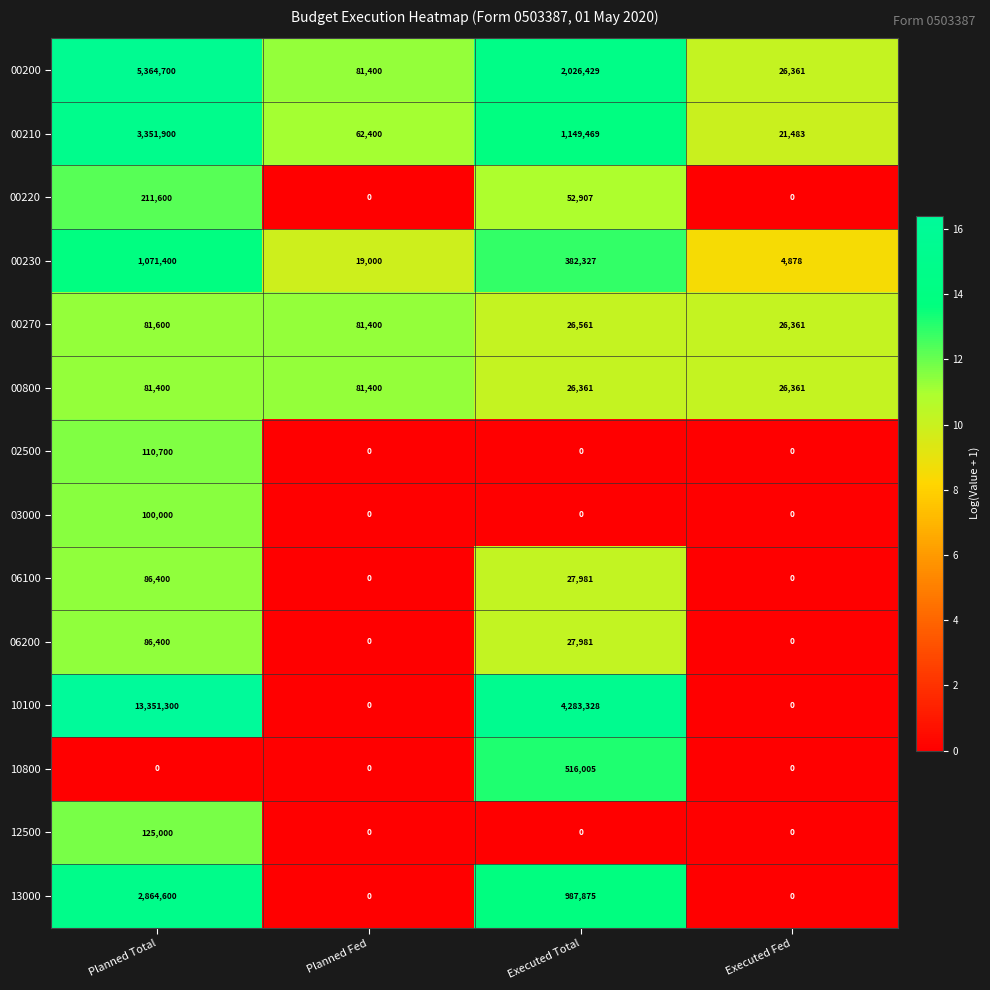

How many 10800 values are between 0 and 516005?

4